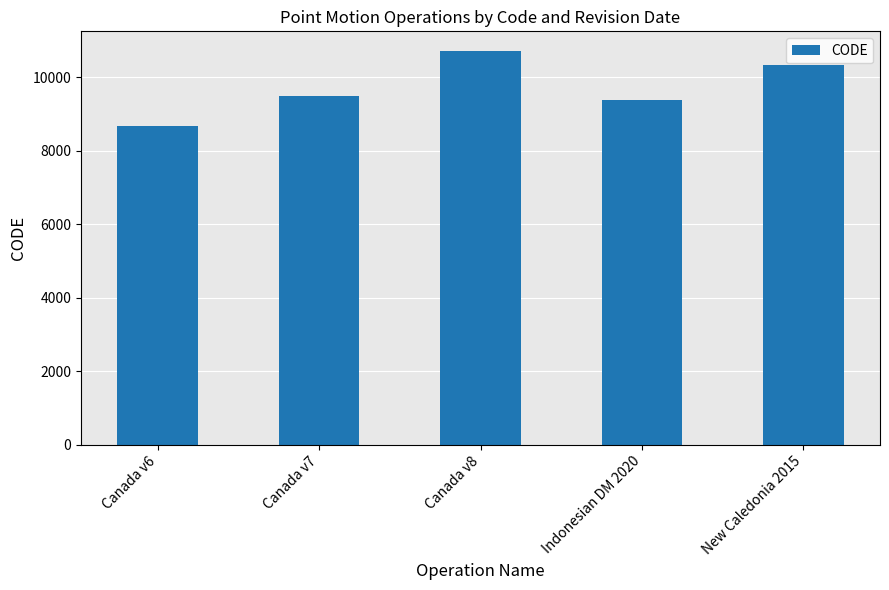

The value at Canada v7 is 6403. True or false?

False